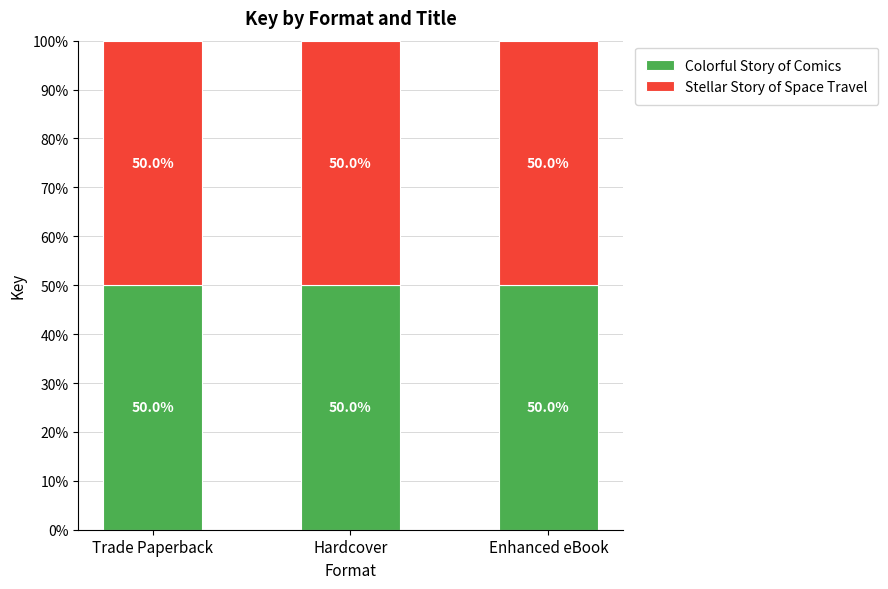

What is the sum of all Colorful Story of Comics values?

150.0